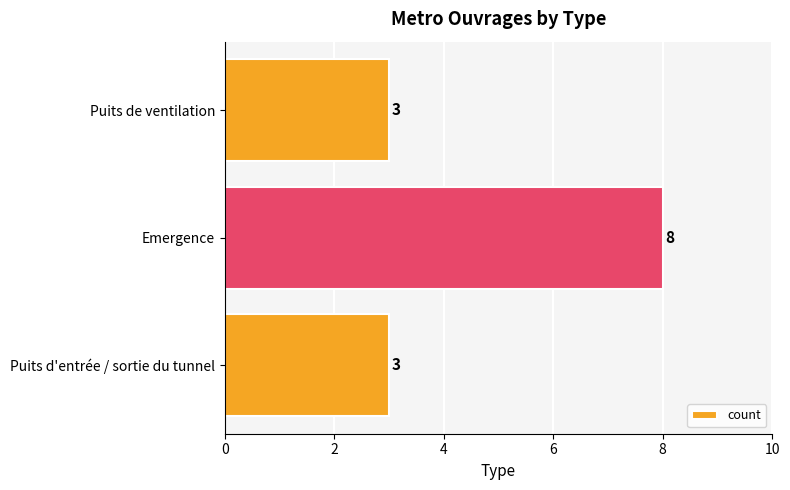

How many data points are above 3?

1